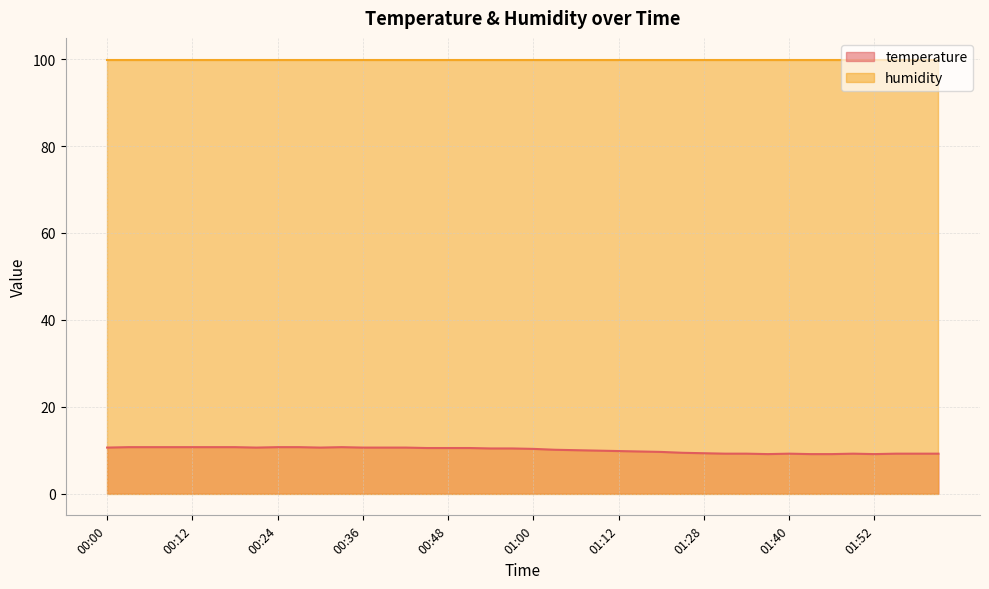

Rank the categories by value from highest to lowest.

00:03, 00:06, 00:09, 00:12, 00:15, 00:18, 00:24, 00:27, 00:33, 00:00, 00:21, 00:30, 00:36, 00:39, 00:42, 00:45, 00:48, 00:51, 00:54, 00:57, 01:00, 01:03, 01:06, 01:09, 01:12, 01:16, 01:19, 01:25, 01:28, 01:31, 01:34, 01:40, 01:49, 01:55, 01:58, 02:01, 01:37, 01:43, 01:46, 01:52